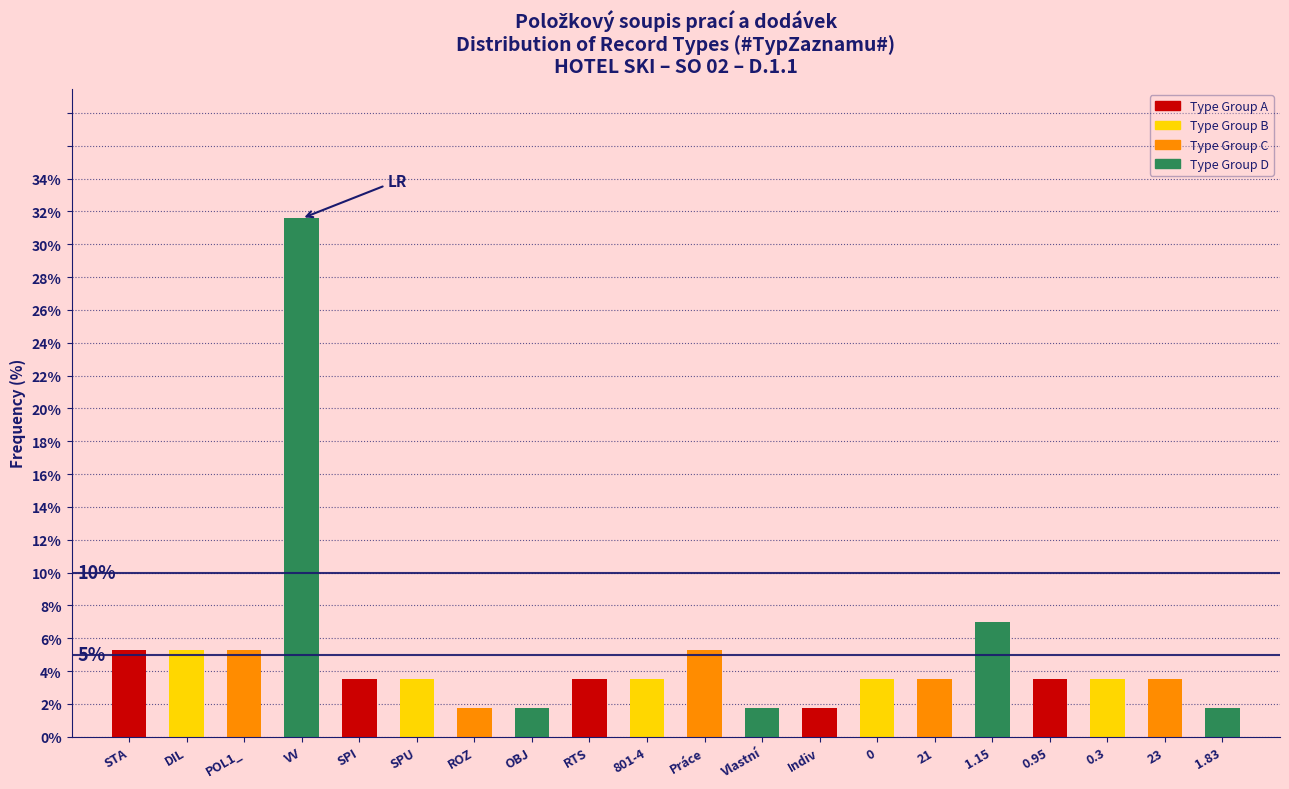

Reading left to right, transcribe all the data shown in this chart.

5.3	5.3	5.3	31.6	3.5	3.5	1.8	1.8	3.5	3.5	5.3	1.8	1.8	3.5	3.5	7.0	3.5	3.5	3.5	1.8